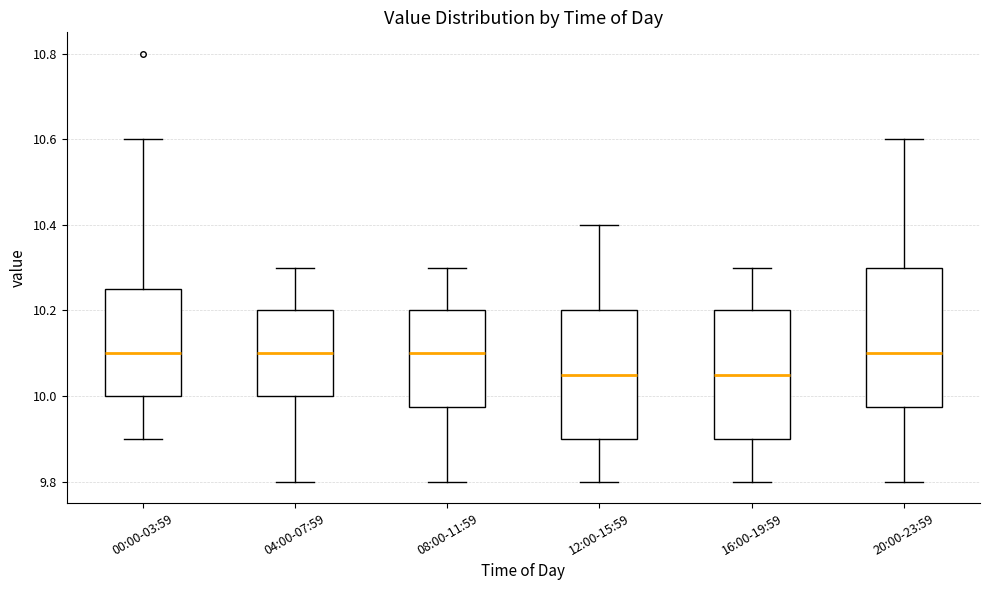

Where does the upper whisker of the box for 08:00-11:59 end on the y-axis? The values are not printed on the chart, so give them approximately, as read against the axis.

10.30